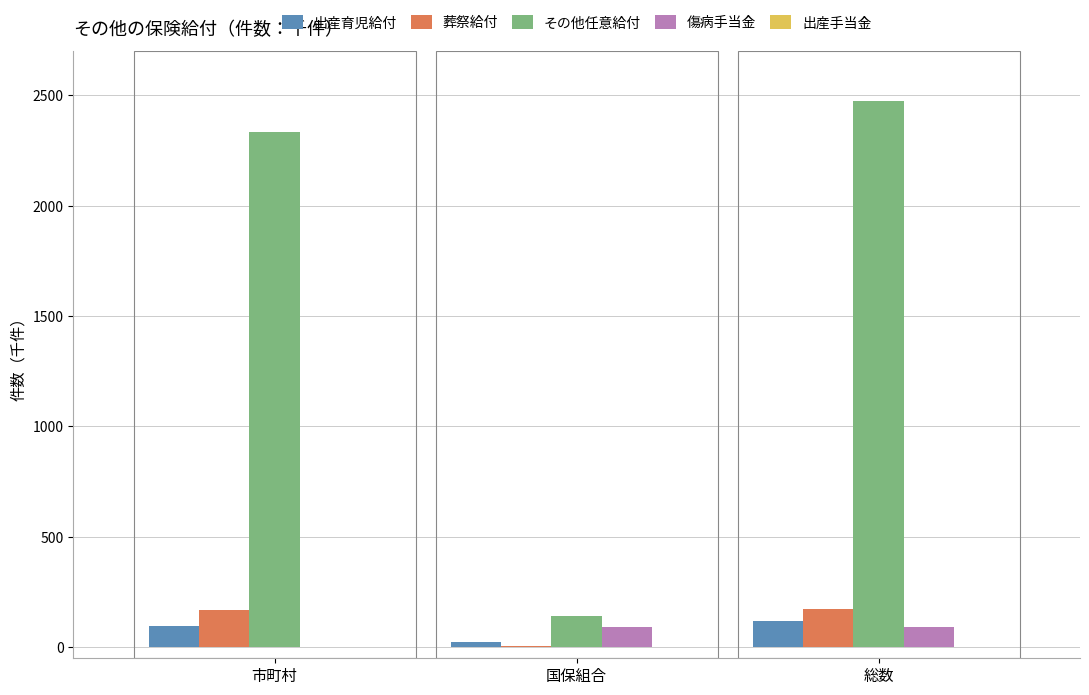

Which series has the largest total across all categories?

その他任意給付